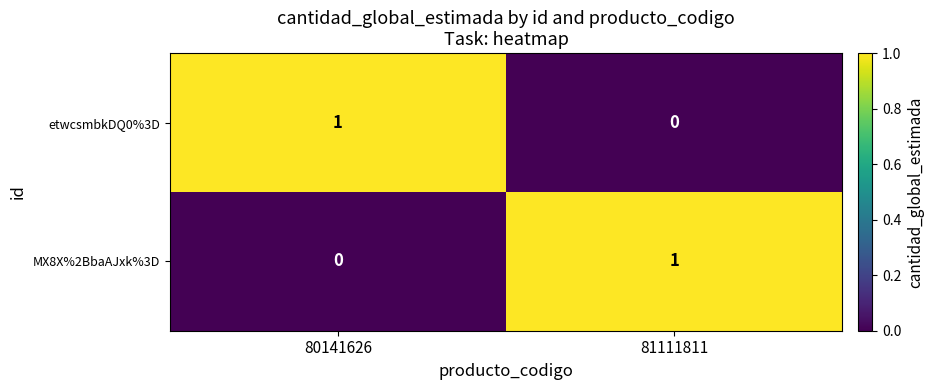

Rank the categories by MX8X%2BbaAJxk%3D value from highest to lowest.

81111811, 80141626